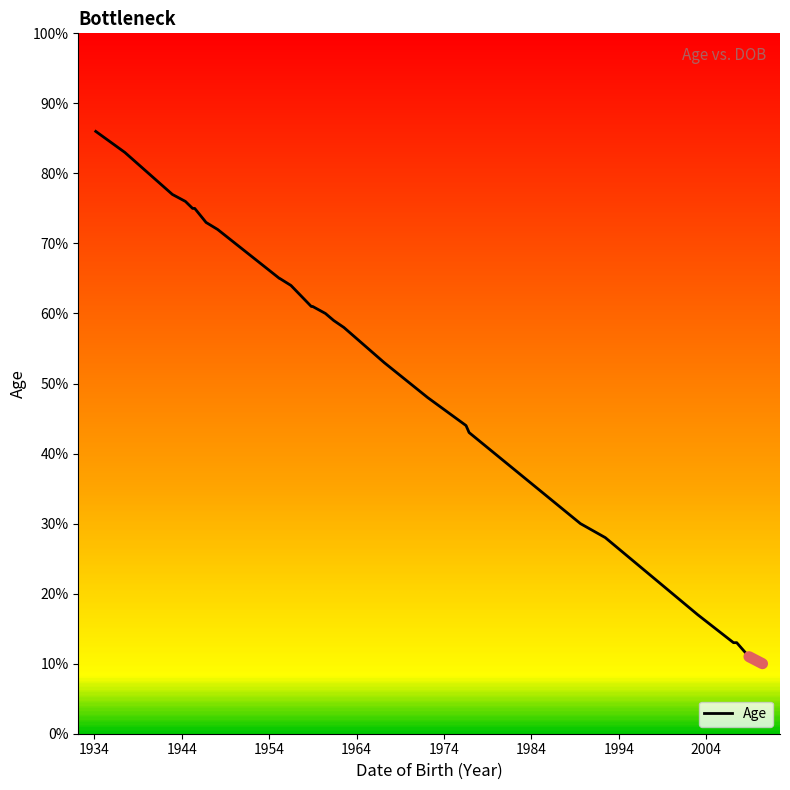

What is the maximum value shown in the chart?

86